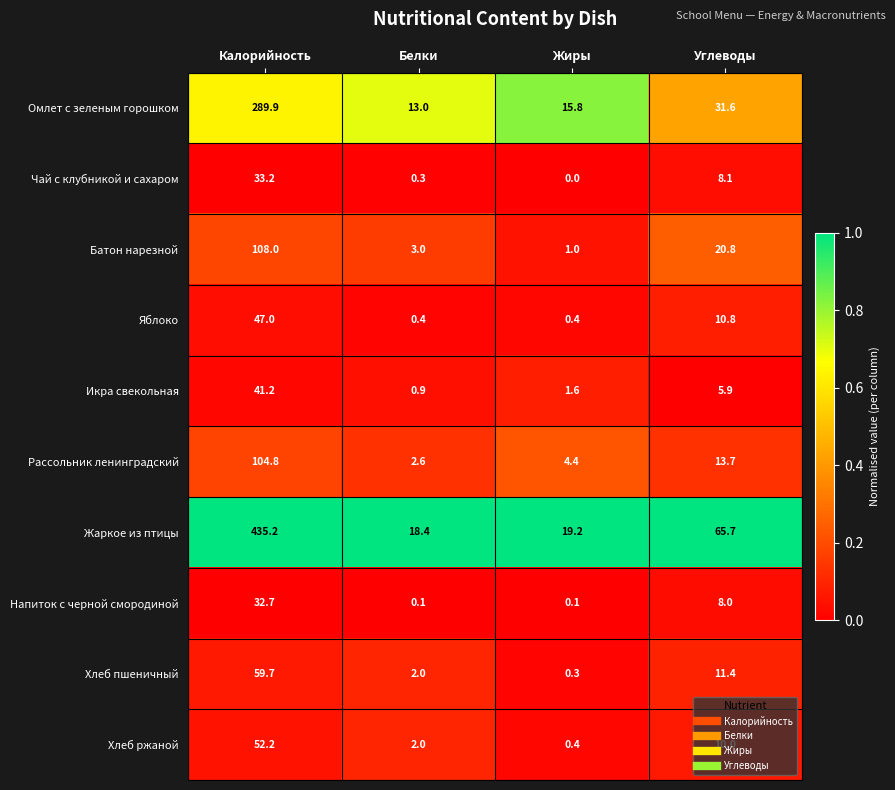

Between Калорийность and Углеводы, which series saw the biggest shift?

Жаркое из птицы